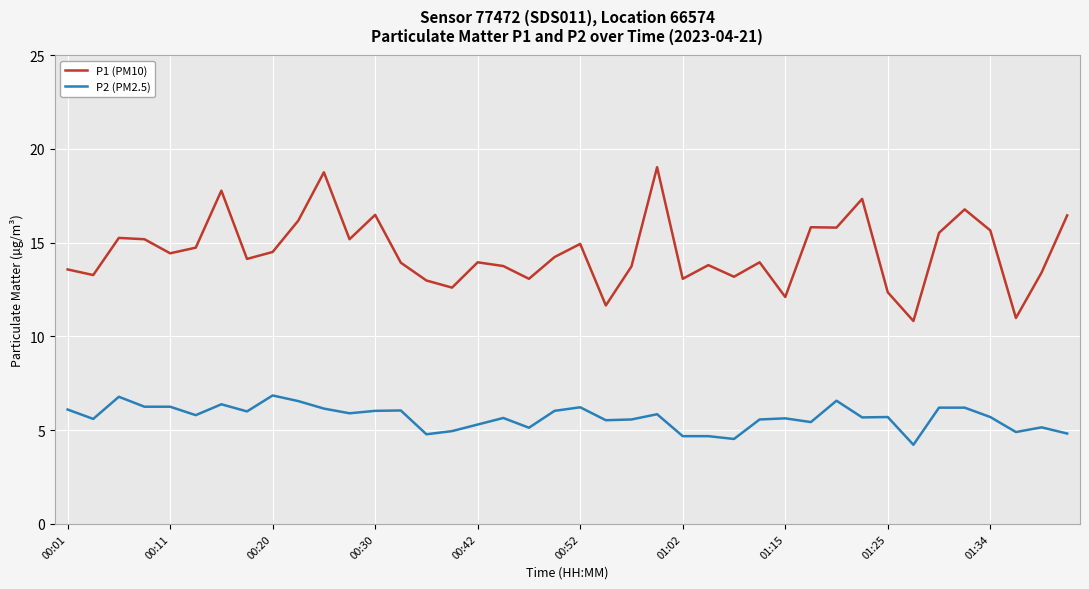

List the series in order of their overall mean, lowest first.

P2 (PM2.5), P1 (PM10)